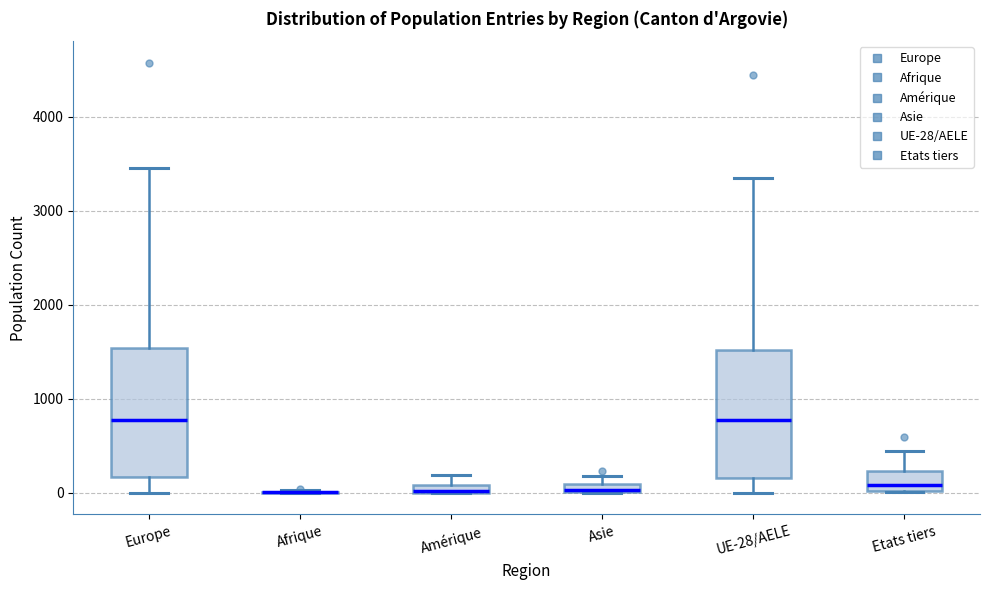

Where is the lower edge of the box for Amérique on the y-axis? The values are not printed on the chart, so give them approximately, as read against the axis.

0